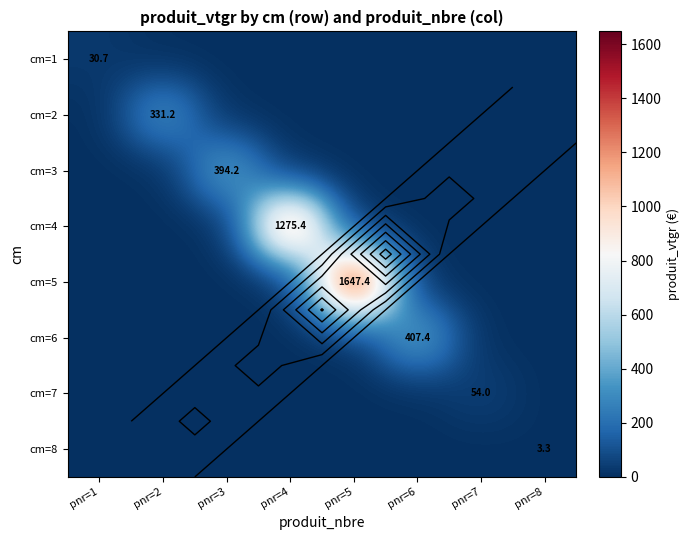

Which series has the largest range (max minus min)?

cm=5